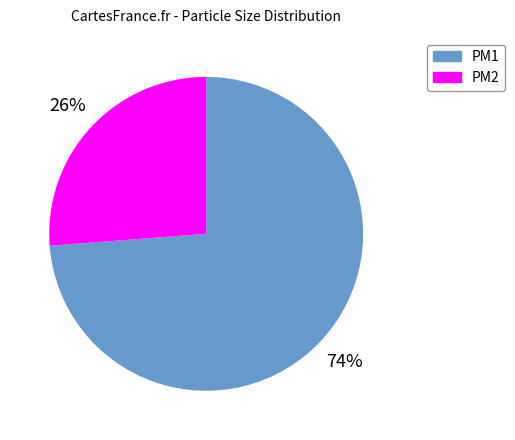

To the nearest percent, what is the difference between the largest and smallest slice percentages?

48%